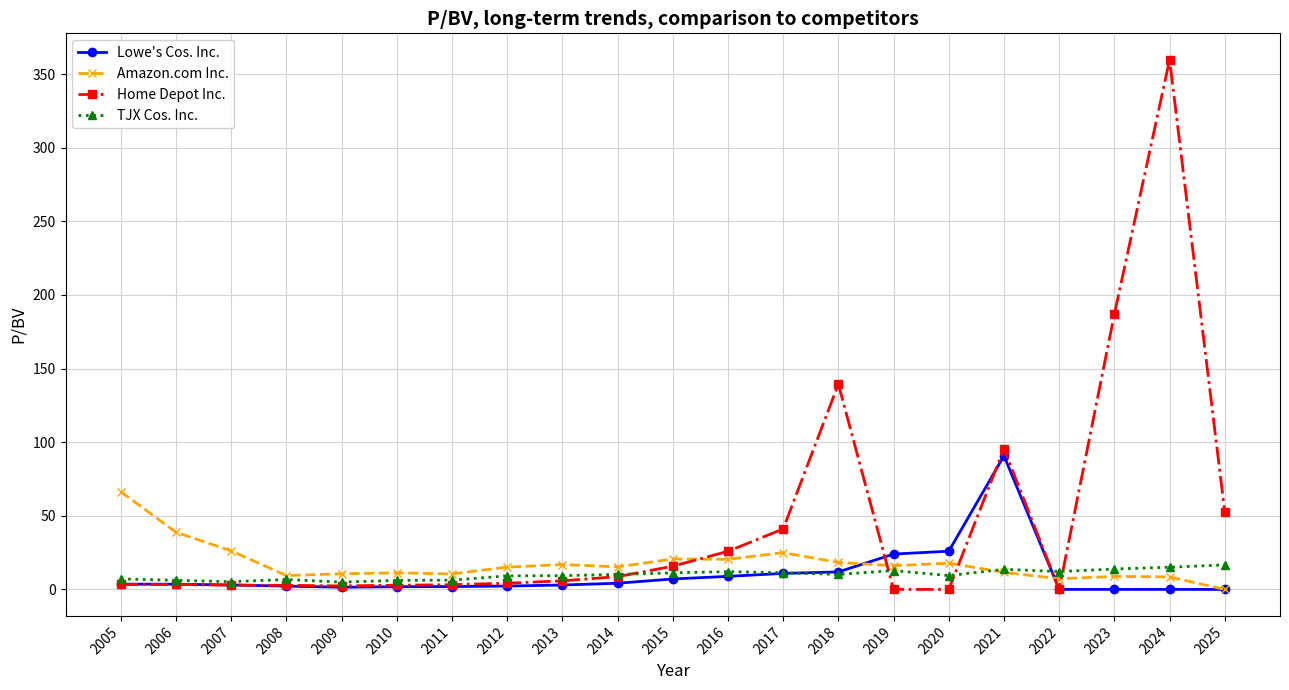

True or false: Home Depot Inc. and TJX Cos. Inc. intersect in this chart.

True